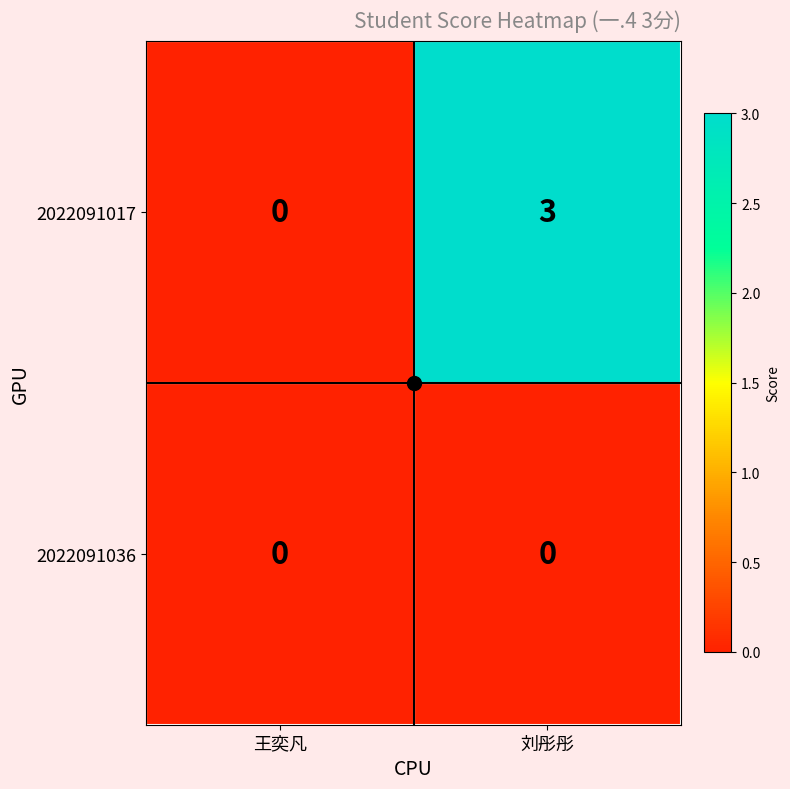

How many data points in 2022091017 are less than 3?

1